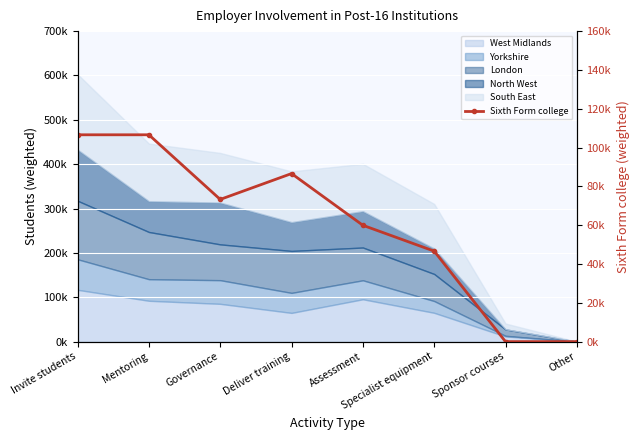

List the labels in order of value, smallest first.

Sponsor courses, Other, Specialist equipment, Assessment, Governance, Deliver training, Invite students, Mentoring